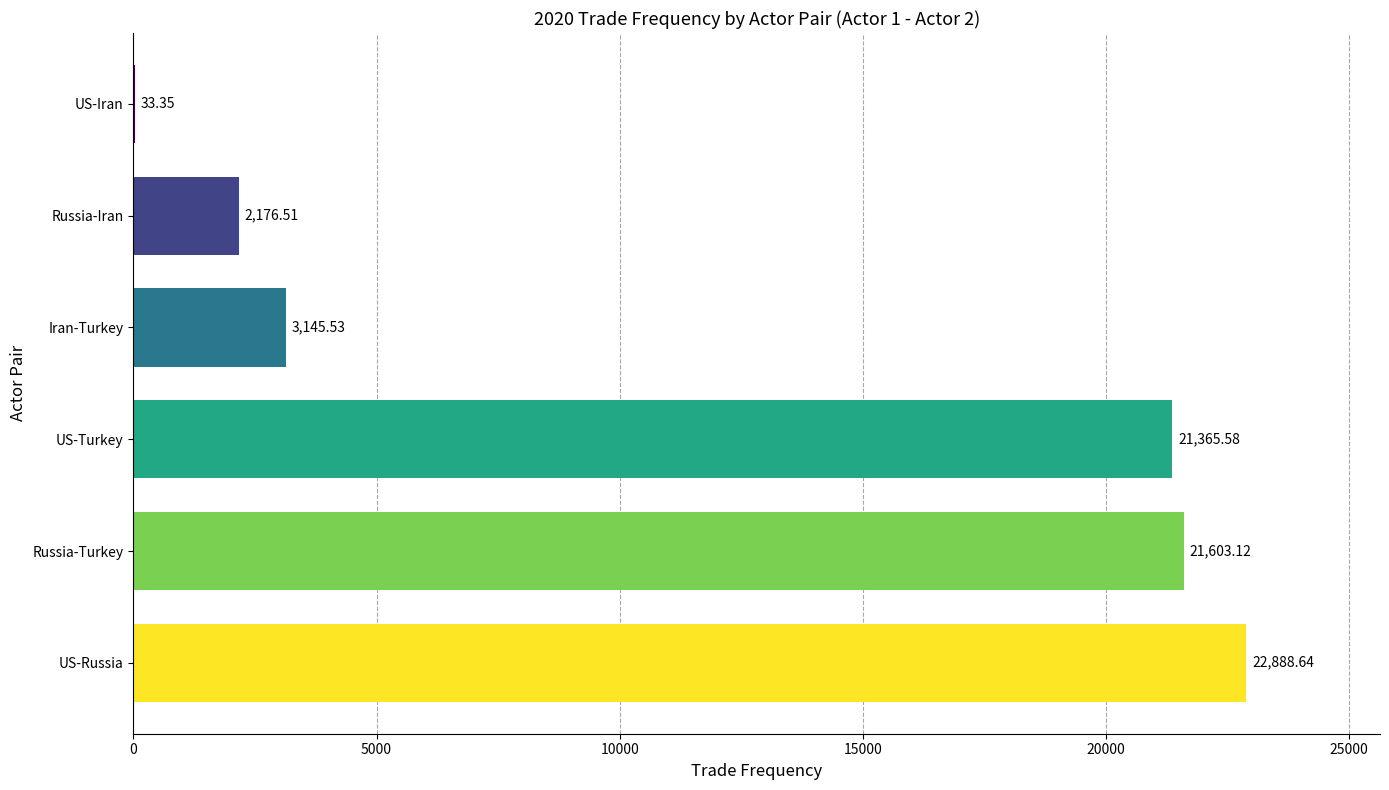

Which category has the highest value across all series?

US-Russia